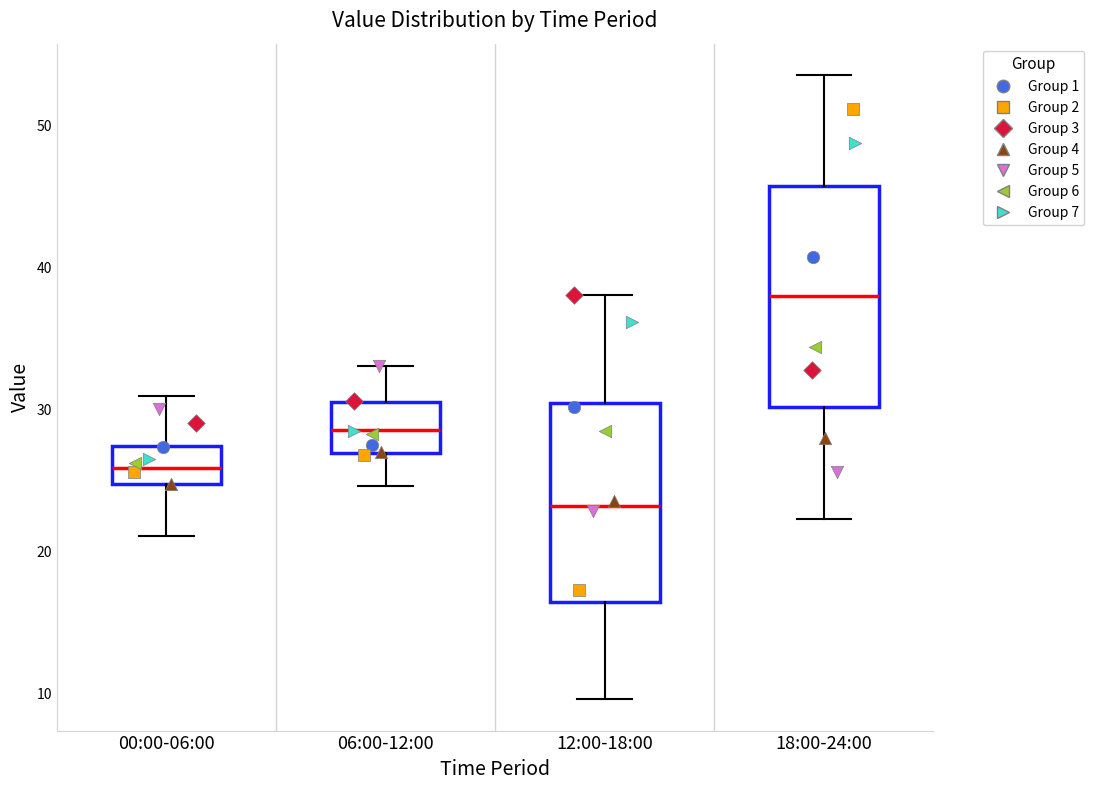

Which box has the lowest median line?

12:00-18:00